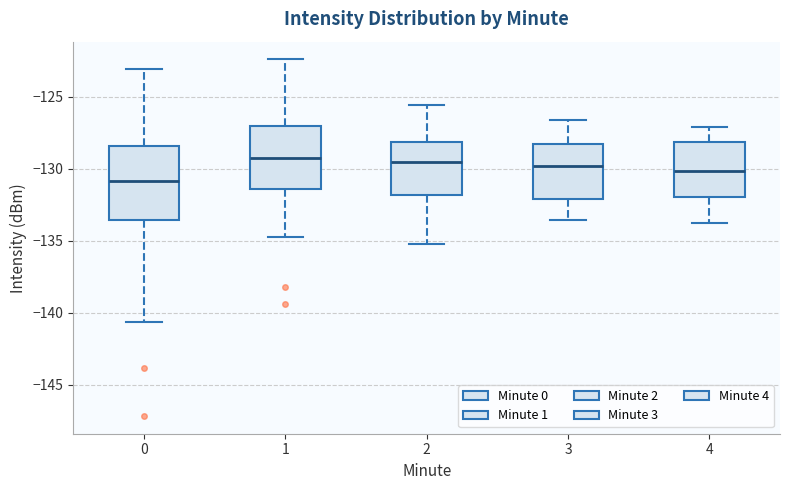

Where is the lower edge of the box at x = 4 on the y-axis? The values are not printed on the chart, so give them approximately, as read against the axis.

-132.0